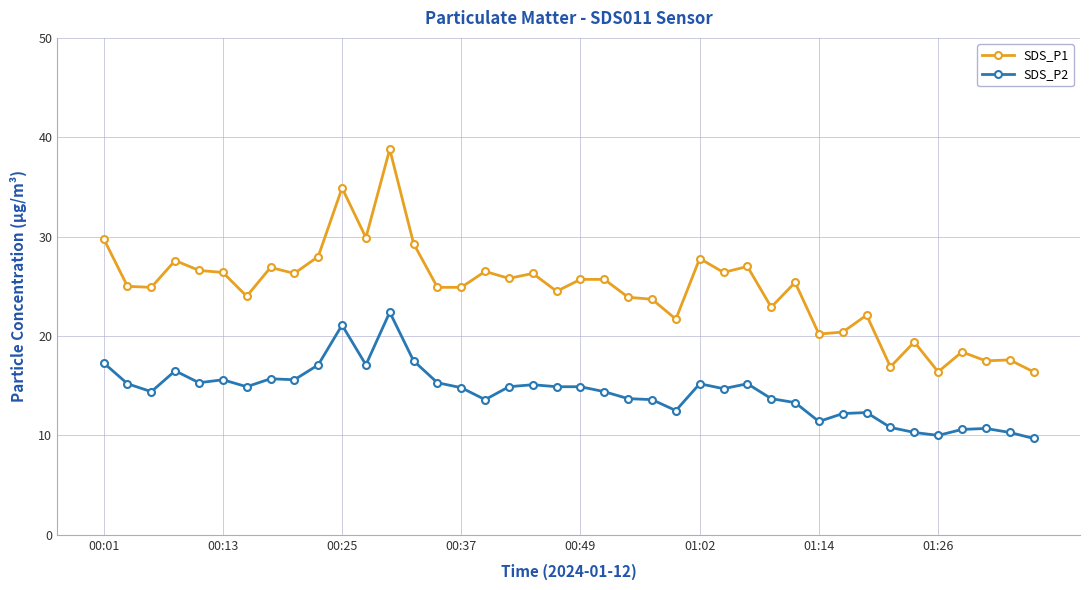

Which series has the largest range (max minus min)?

SDS_P1